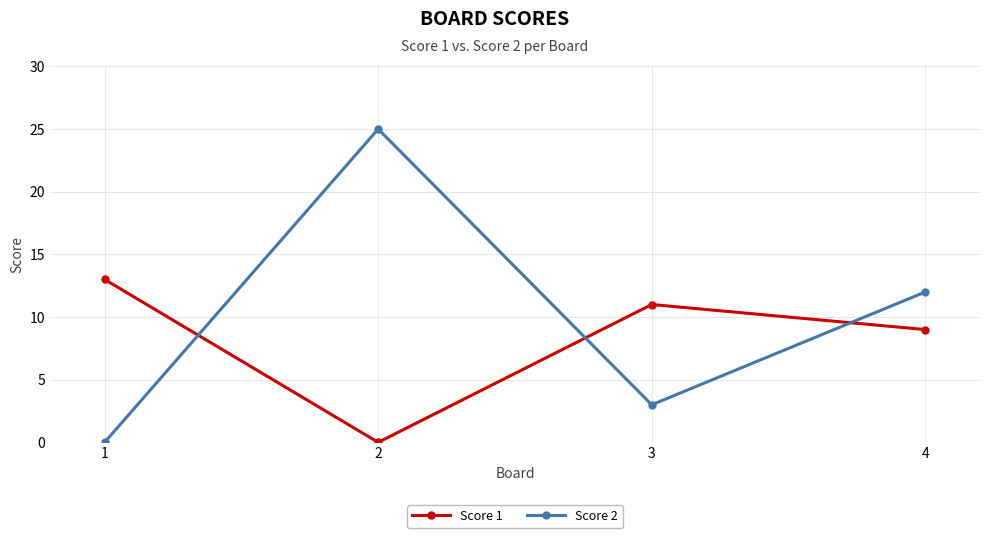

How many values in the Score 2 series are below 12?

2